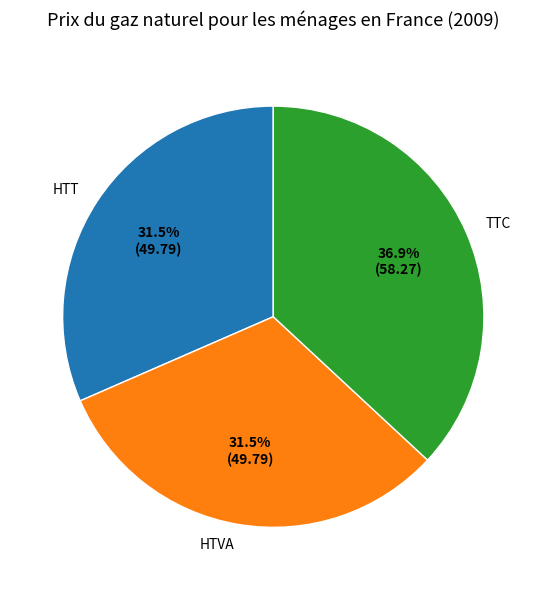

Count the number of slices in the pie.

3